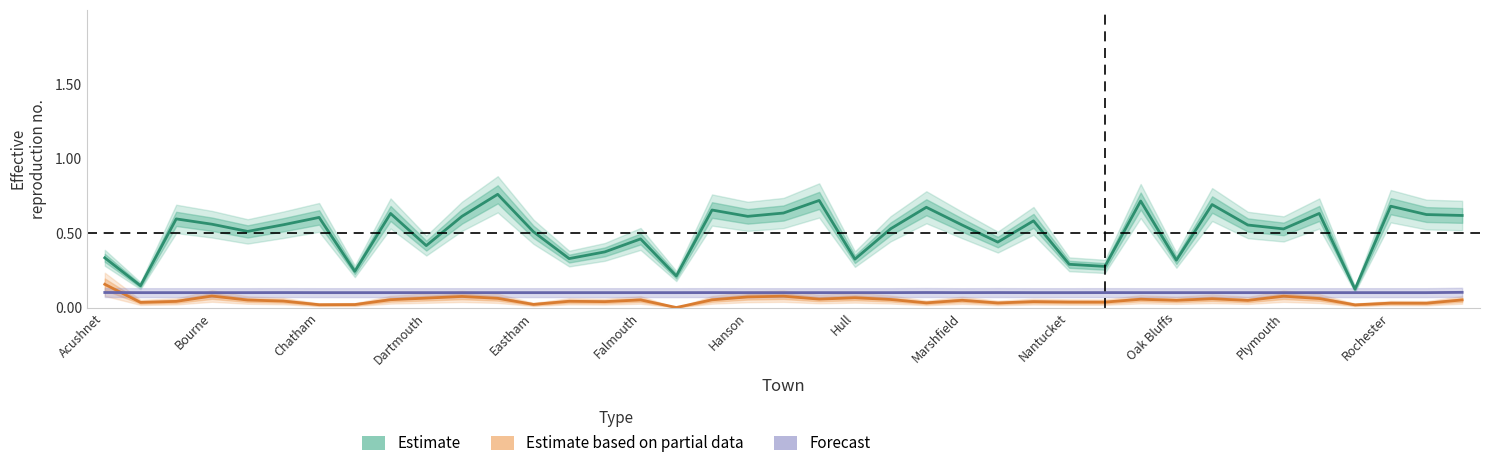

What is the sum of all Estimate based on partial data values?

1.9